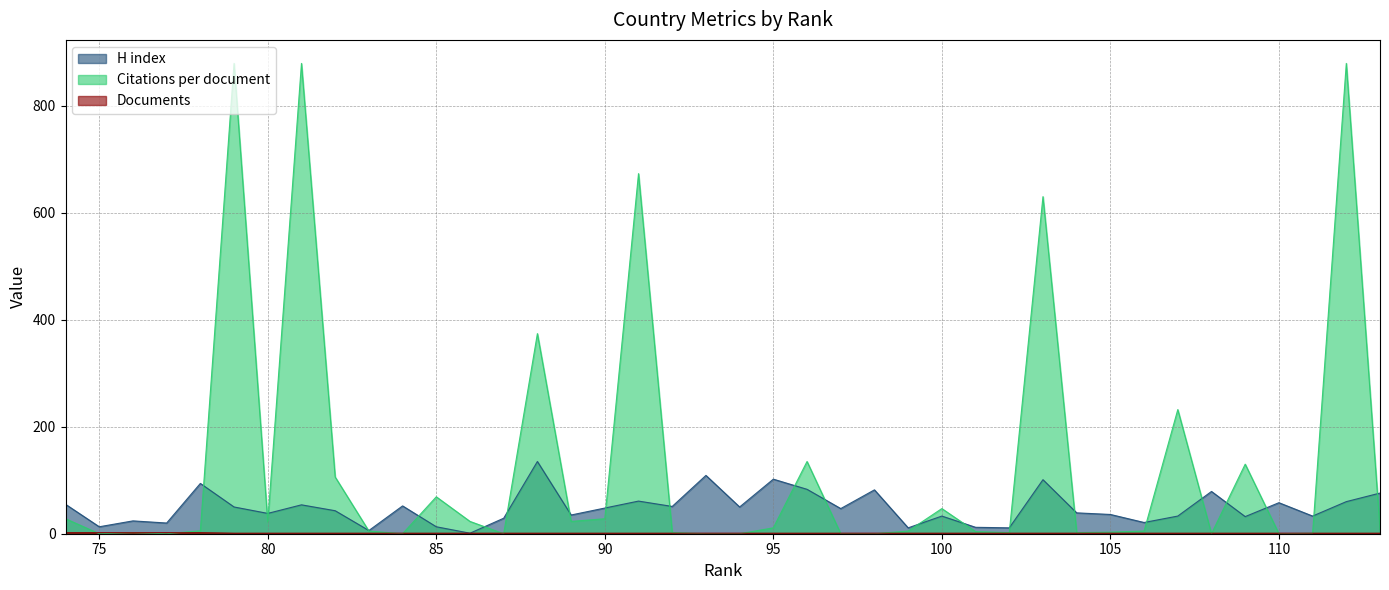

Rank the series at 87 from highest to lowest value.

H index, Documents, Citations per document